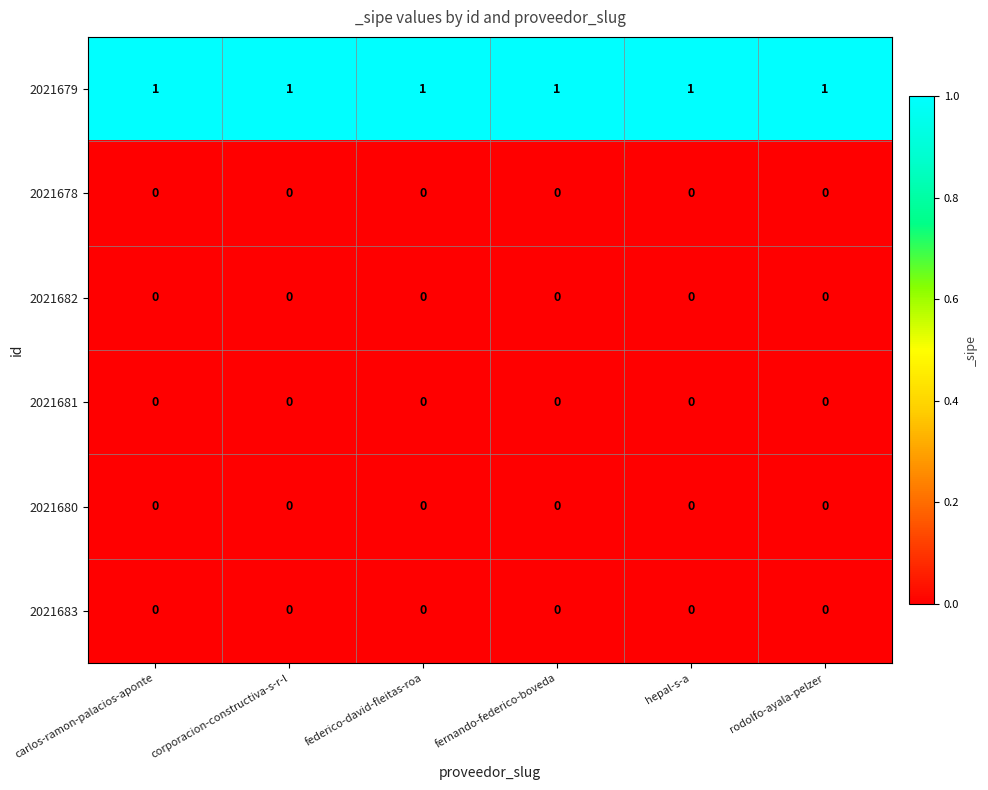

Which series has the largest total across all categories?

2021679